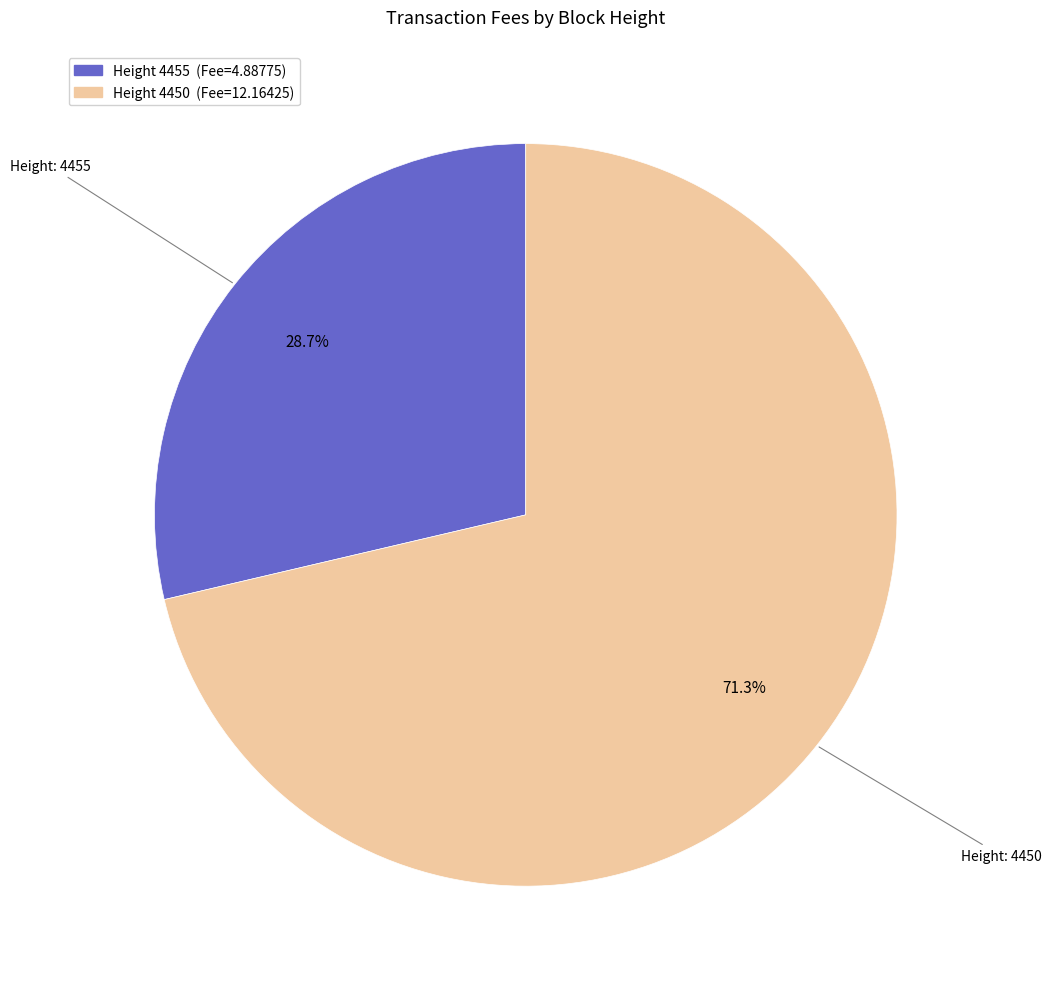

Is there a majority slice in this chart?

Yes